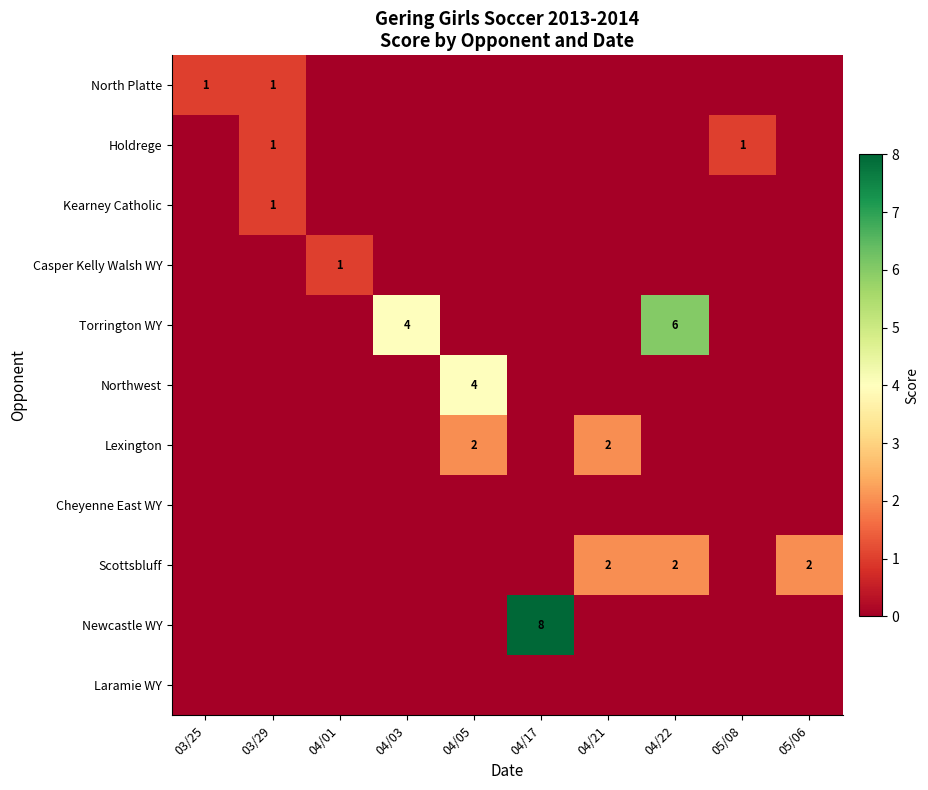

The Scottsbluff series shows 1 at 04/22. True or false?

False